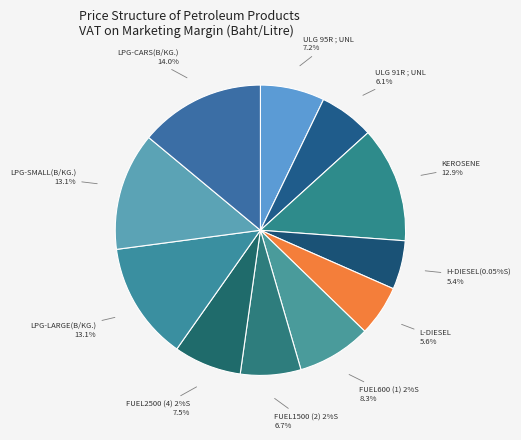

Is ULG 91R ; UNL the majority of the pie?

No